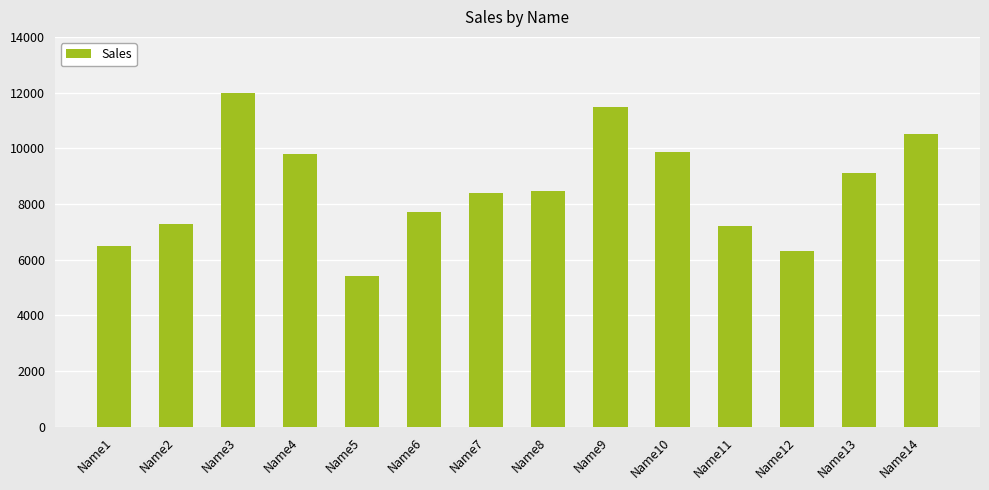

The chart shows a value of 5430 at Name5. True or false?

True